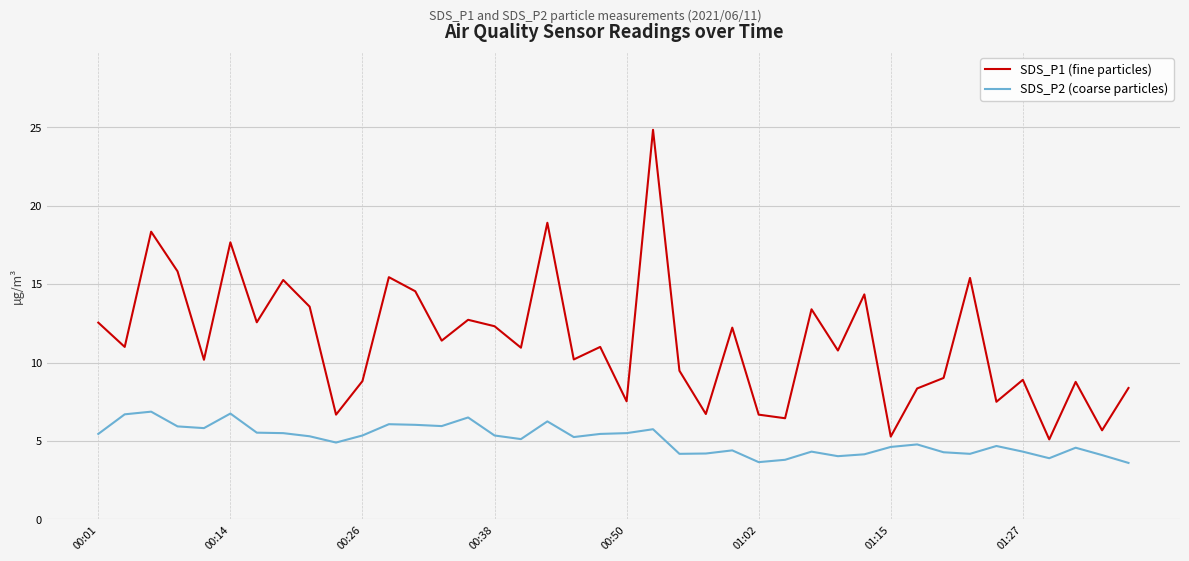

What is the lowest value of the SDS_P1 (fine particles) series?

5.1